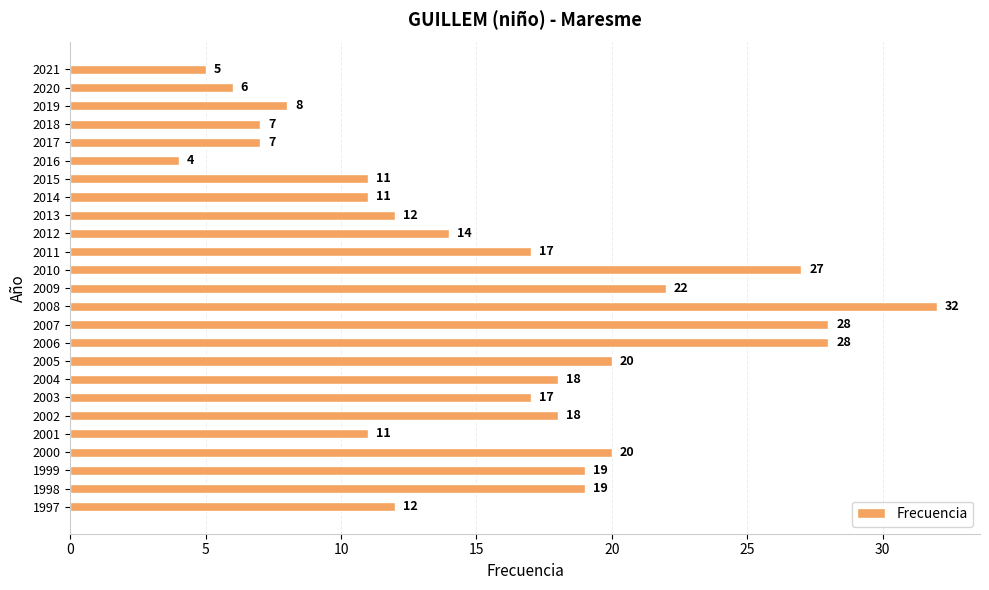

What is the value of the 12th bar from the top?

27